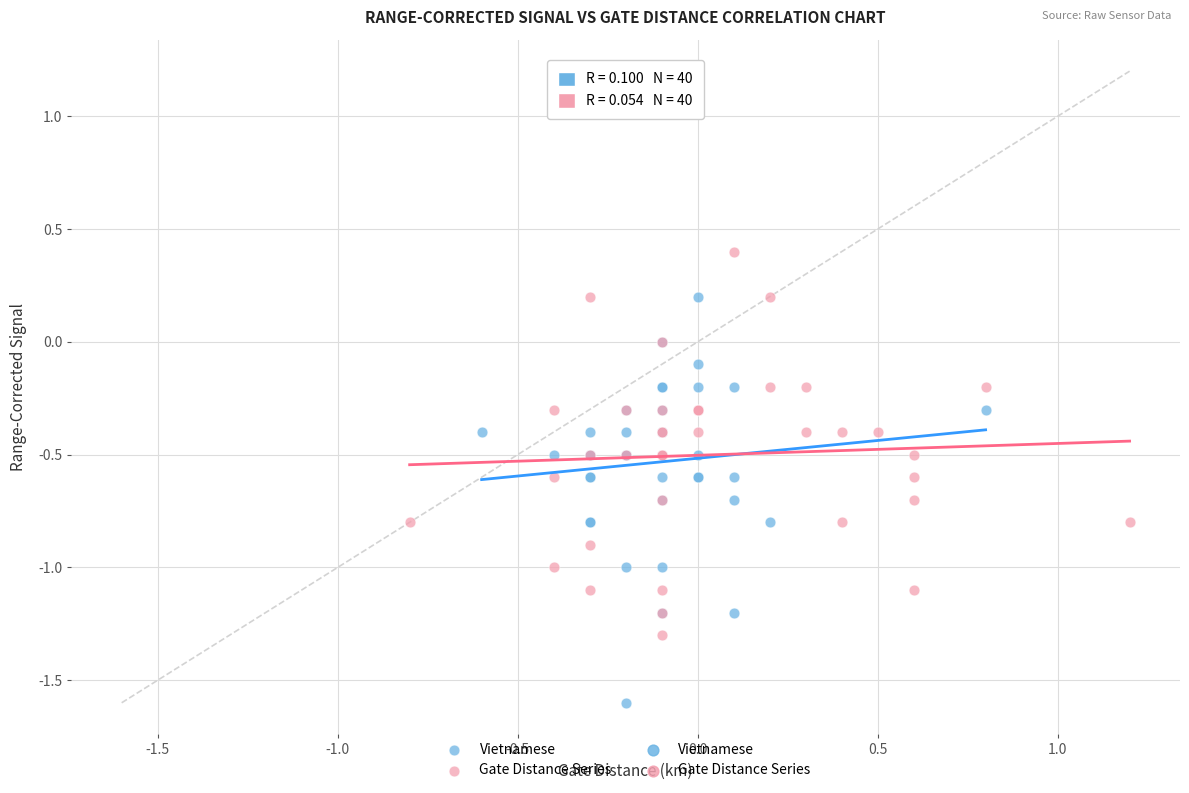

Which series contains the lowest Y value?

Vietnamese